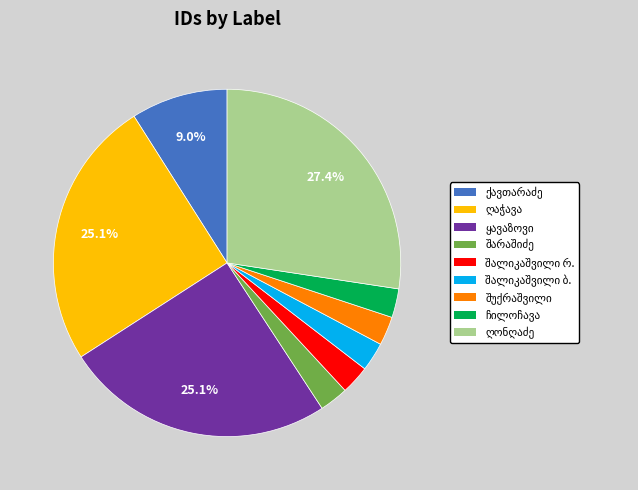

Does any single category account for the majority?

No